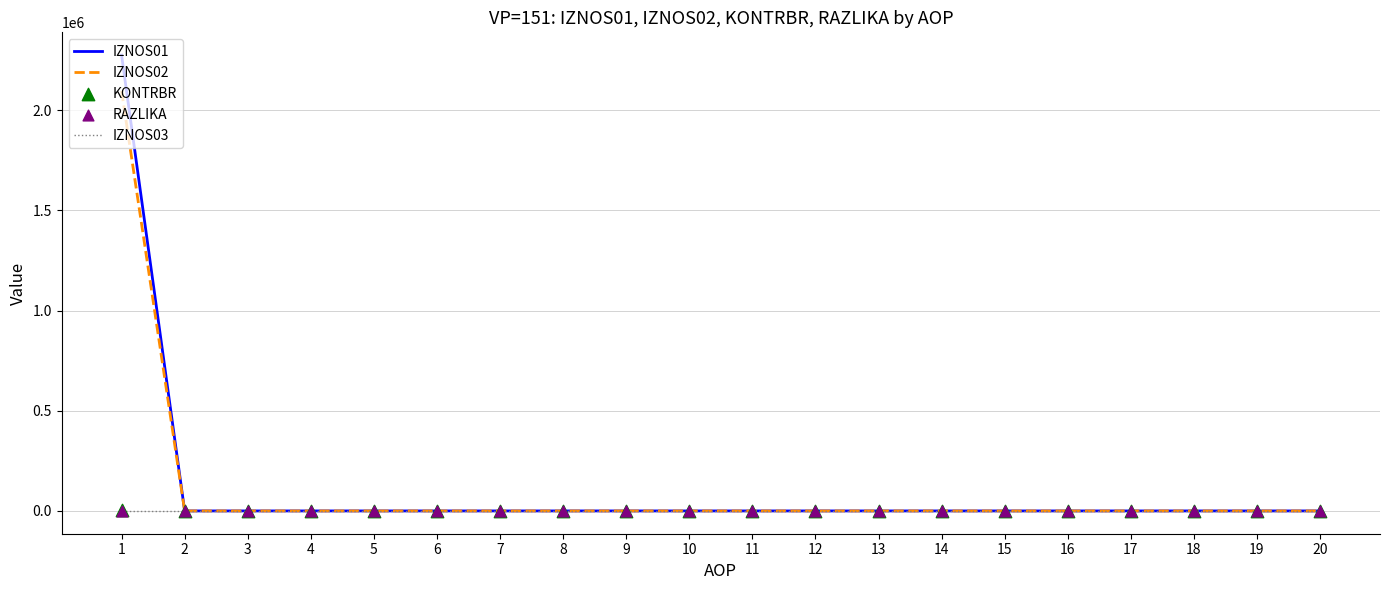

Which series reaches the minimum Y coordinate?

IZNOS01